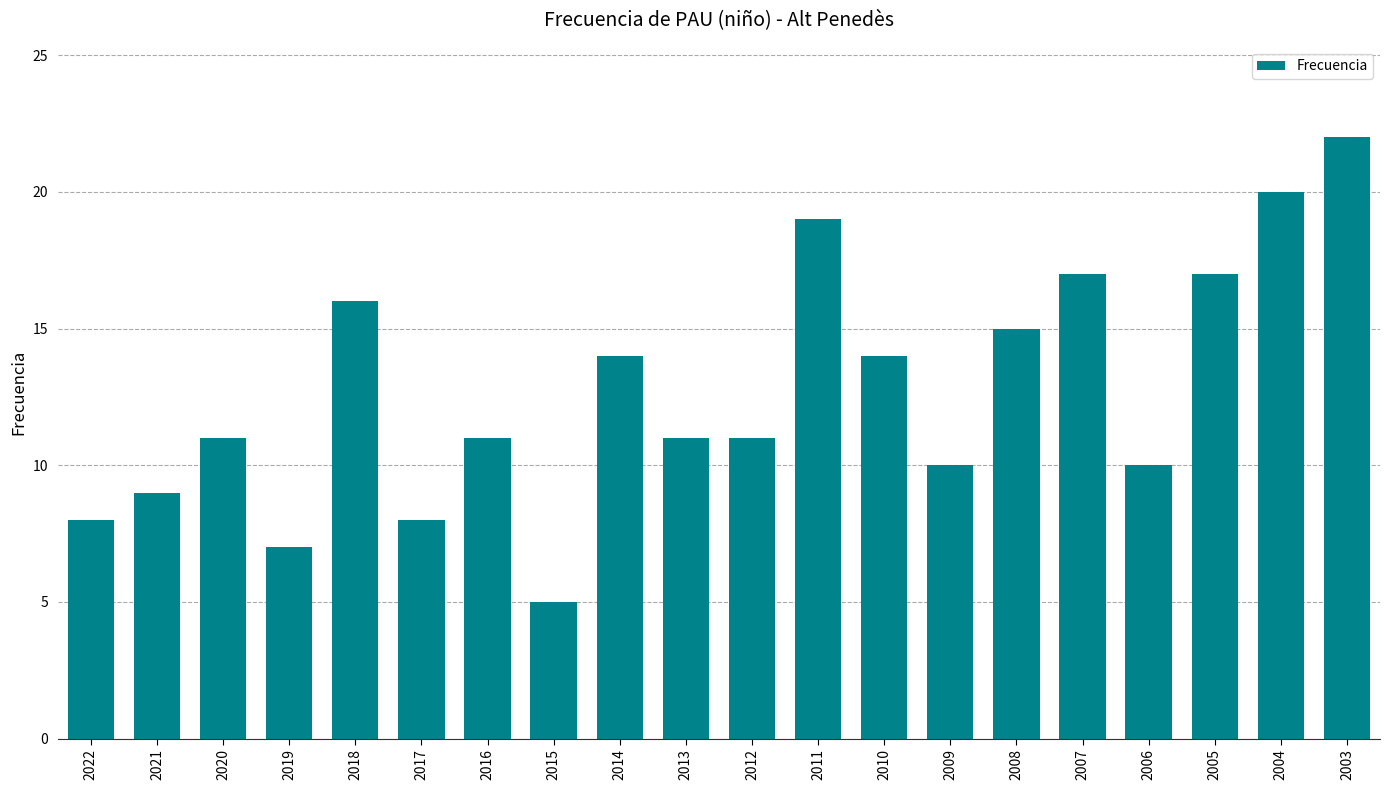

True or false: the data shows 20 at 2014.

False